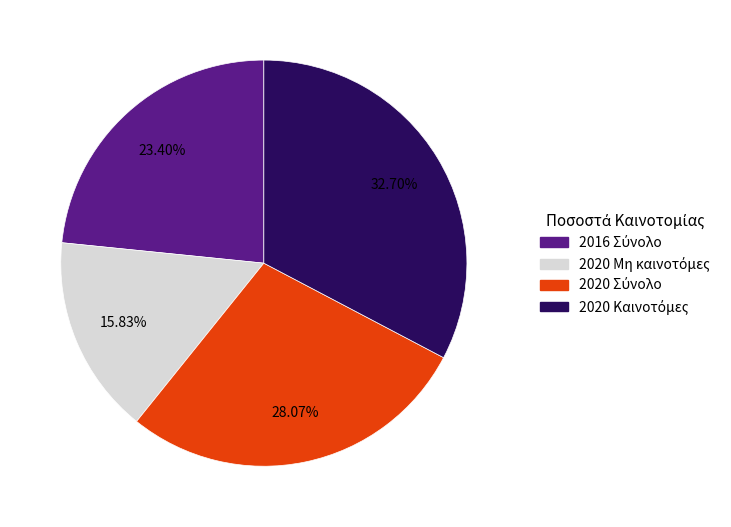

Does any single category account for the majority?

No